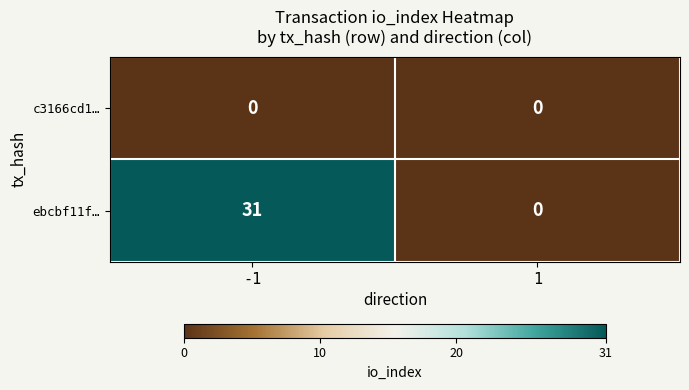

What is the total value across all series at -1?

31